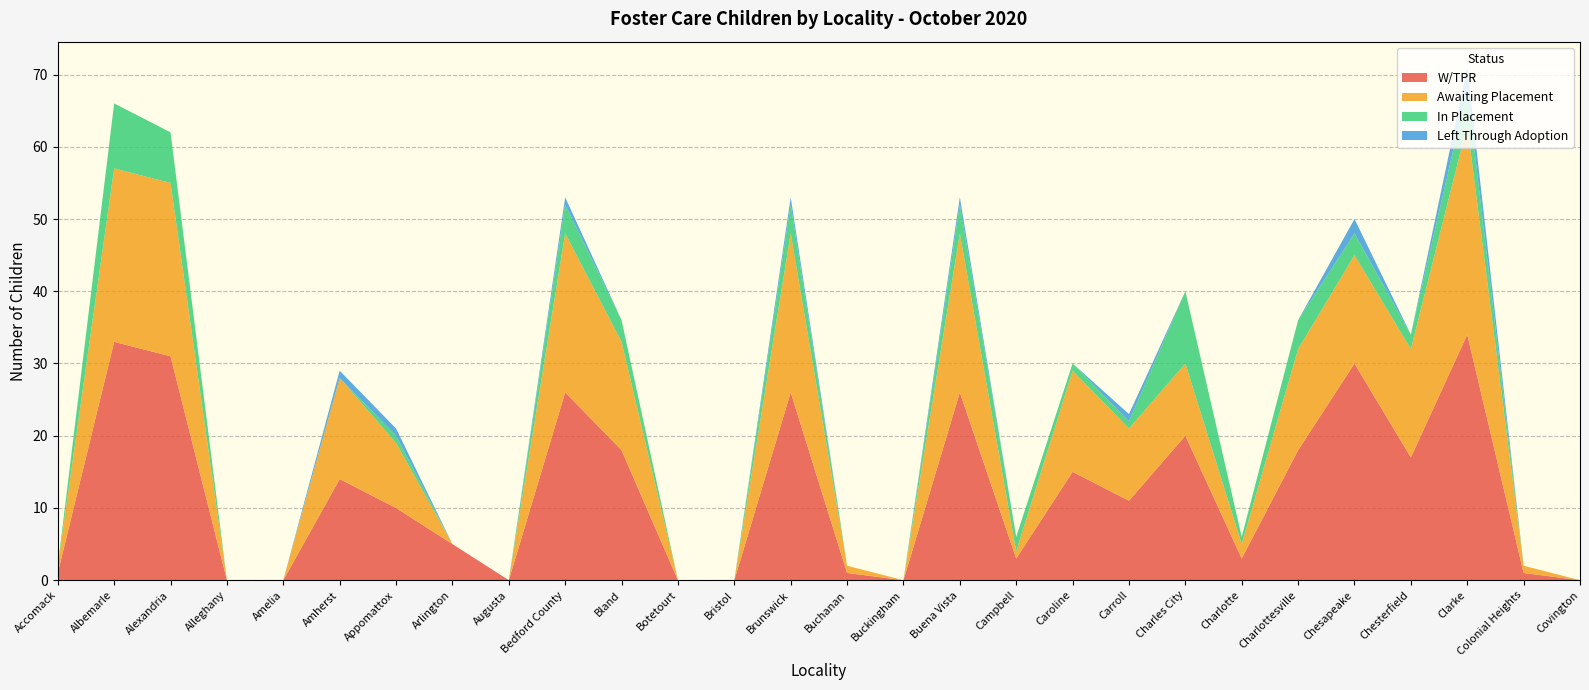

Reading left to right, what are all the values shown in this chart?

W/TPR: Accomack=1	Albemarle=33	Alexandria=31	Alleghany=0	Amelia=0	Amherst=14	Appomattox=10	Arlington=5	Augusta=0	Bedford County=26	Bland=18	Botetourt=0	Bristol=0	Brunswick=26	Buchanan=1	Buckingham=0	Buena Vista=26	Campbell=3	Caroline=15	Carroll=11	Charles City=20	Charlotte=3	Charlottesville=18	Chesapeake=30	Chesterfield=17	Clarke=34	Colonial Heights=1	Covington=0
Awaiting Placement: Accomack=1	Albemarle=24	Alexandria=24	Alleghany=0	Amelia=0	Amherst=14	Appomattox=9	Arlington=0	Augusta=0	Bedford County=22	Bland=15	Botetourt=0	Bristol=0	Brunswick=22	Buchanan=1	Buckingham=0	Buena Vista=22	Campbell=1	Caroline=14	Carroll=10	Charles City=10	Charlotte=2	Charlottesville=14	Chesapeake=15	Chesterfield=15	Clarke=29	Colonial Heights=1	Covington=0
In Placement: Accomack=0	Albemarle=9	Alexandria=7	Alleghany=0	Amelia=0	Amherst=0	Appomattox=1	Arlington=0	Augusta=0	Bedford County=4	Bland=3	Botetourt=0	Bristol=0	Brunswick=4	Buchanan=0	Buckingham=0	Buena Vista=4	Campbell=2	Caroline=1	Carroll=1	Charles City=10	Charlotte=1	Charlottesville=4	Chesapeake=3	Chesterfield=2	Clarke=5	Colonial Heights=0	Covington=0
Left Through Adoption: Accomack=0	Albemarle=0	Alexandria=0	Alleghany=0	Amelia=0	Amherst=1	Appomattox=1	Arlington=0	Augusta=0	Bedford County=1	Bland=0	Botetourt=0	Bristol=0	Brunswick=1	Buchanan=0	Buckingham=0	Buena Vista=1	Campbell=0	Caroline=0	Carroll=1	Charles City=0	Charlotte=0	Charlottesville=0	Chesapeake=2	Chesterfield=0	Clarke=3	Colonial Heights=0	Covington=0